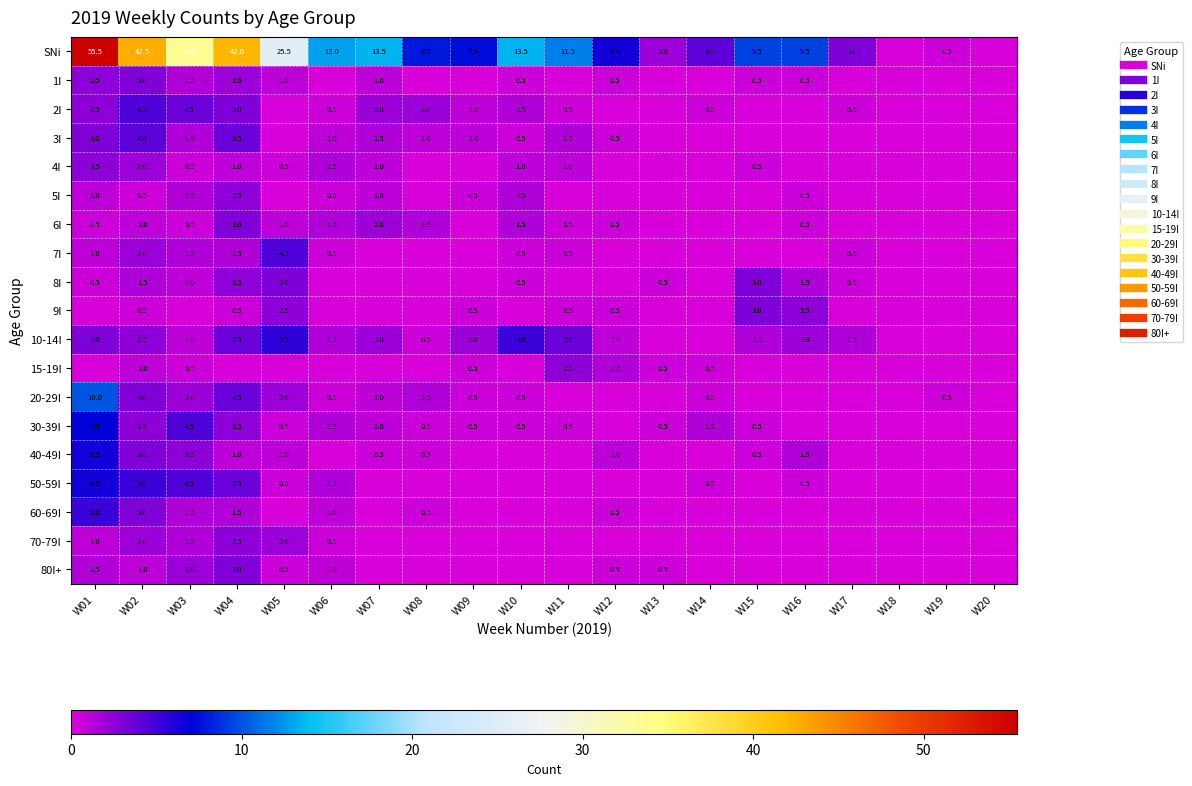

Which label corresponds to the smallest value in the chart?

W18